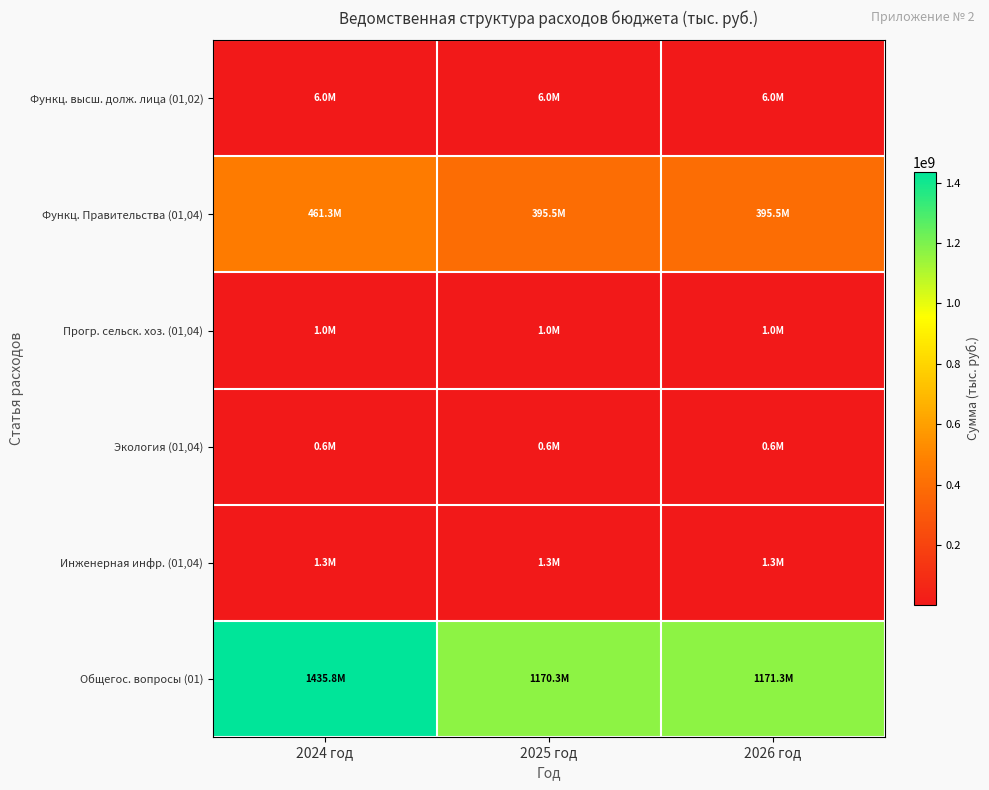

Reading left to right, extract all data points from this chart.

Функц. высш. долж. лица (01,02): 2024 год=6042996	2025 год=6042996	2026 год=6042996
Функц. Правительства (01,04): 2024 год=461258551	2025 год=395469774	2026 год=395536774
Прогр. сельск. хоз. (01,04): 2024 год=1006000	2025 год=1006000	2026 год=1006000
Экология (01,04): 2024 год=581270	2025 год=581270	2026 год=581270
Инженерная инфр. (01,04): 2024 год=1306000	2025 год=1306000	2026 год=1306000
Общегос. вопросы (01): 2024 год=1435837594	2025 год=1170343270	2026 год=1171268270